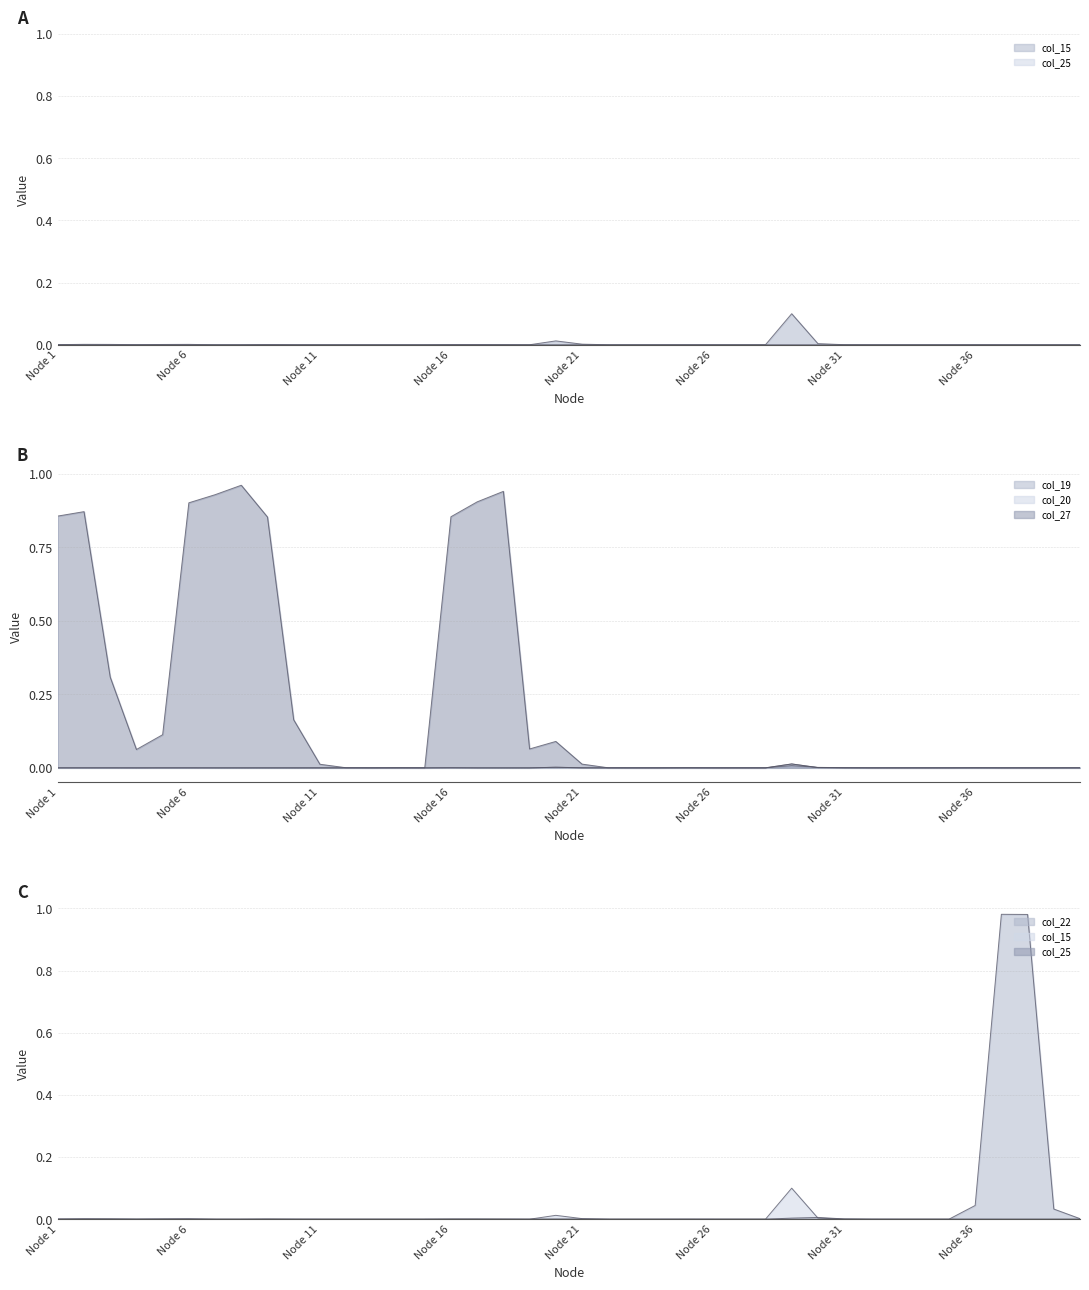

Between Node 24 and Node 6, which is larger?

Node 24